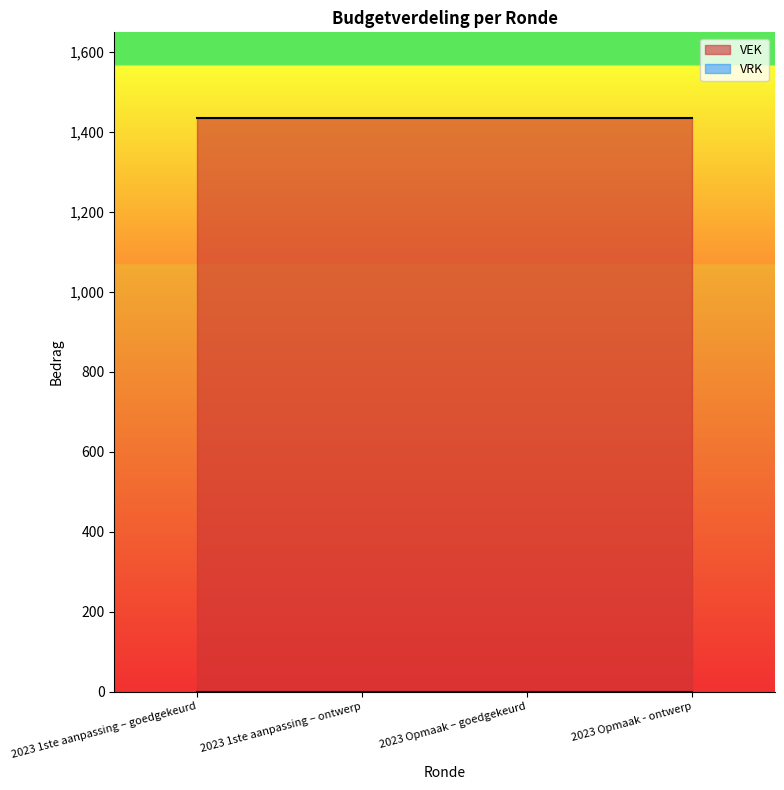

Does the chart display data point markers on the line(s)?

No